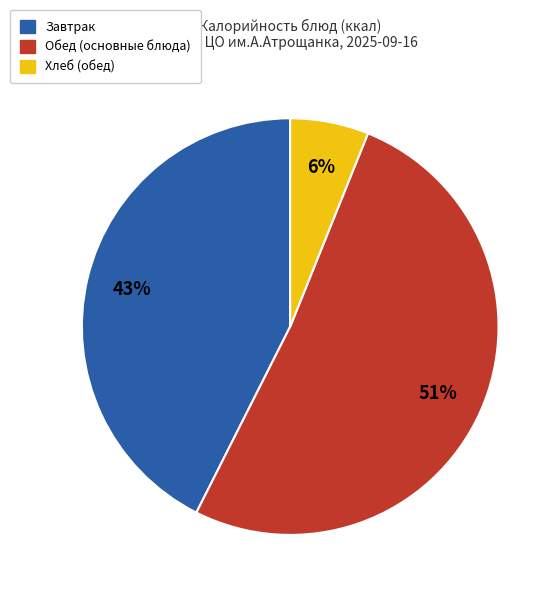

Approximately how many times larger is the value at Завтрак compared to Обед (основные блюда)?

0.8